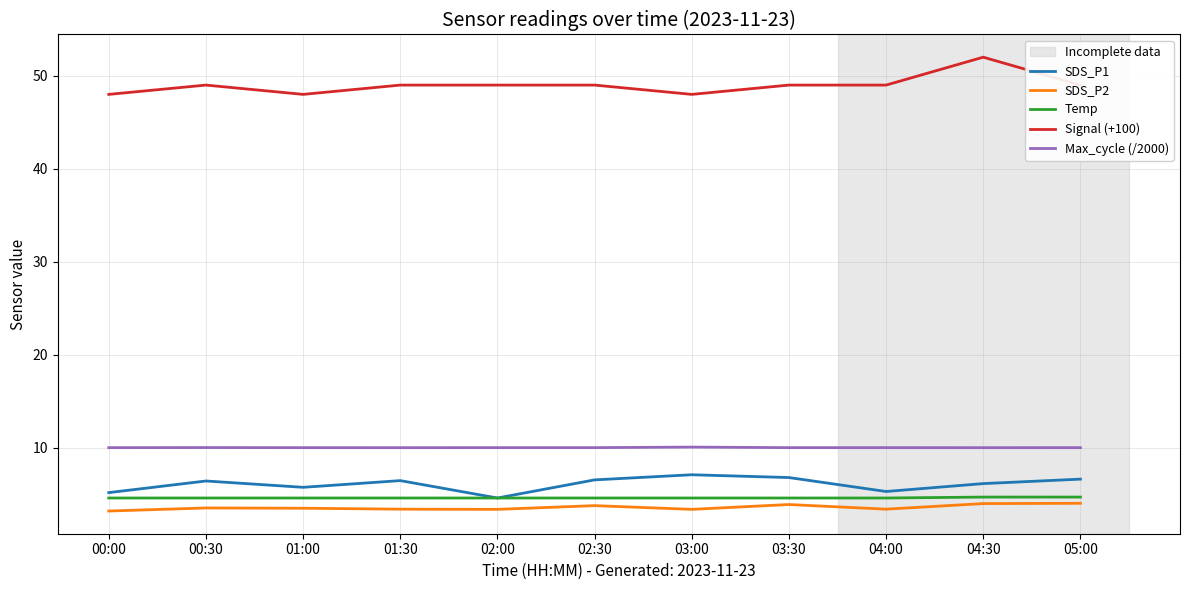

Which category has the highest value across all series?

04:30